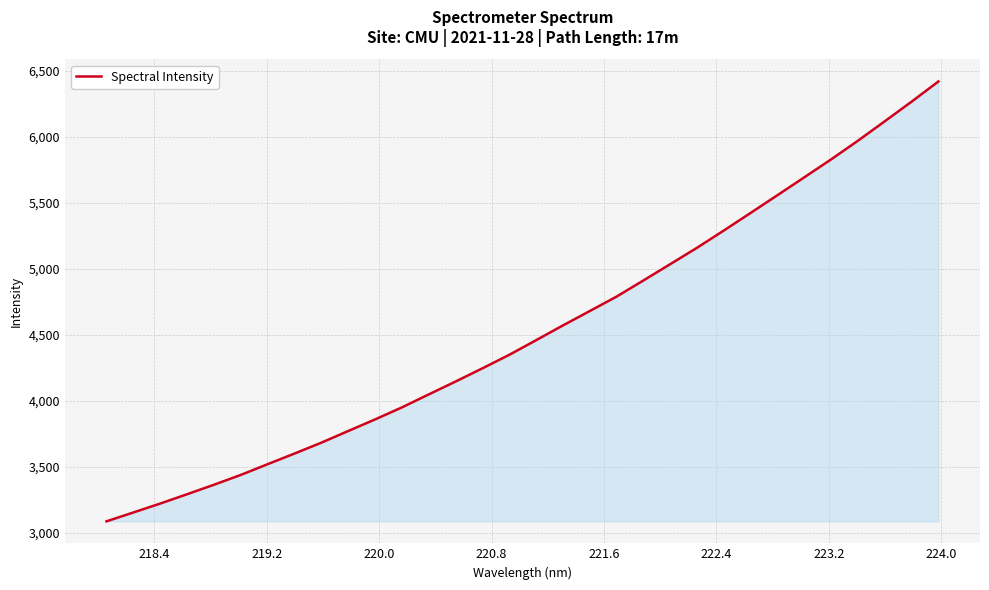

What is the smallest value displayed?

3088.4